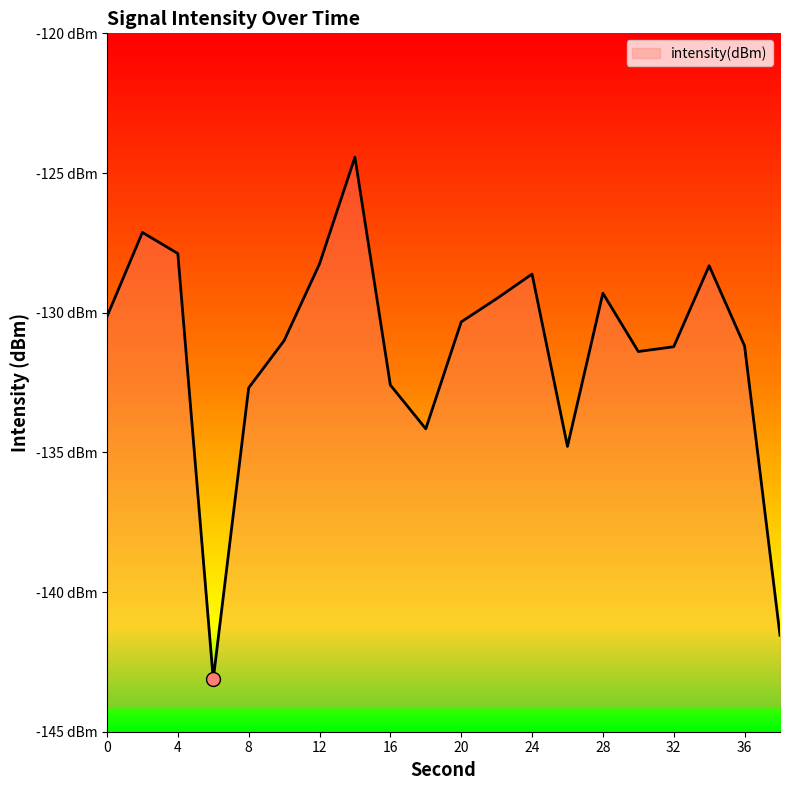

The chart shows a value of -128.3 at 34. True or false?

True